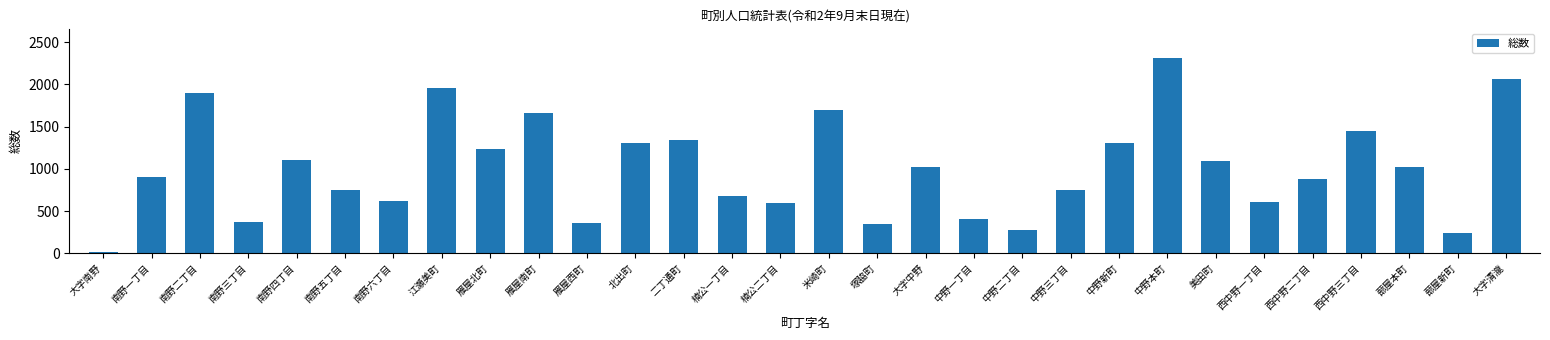

What is the approximate value at 西中野二丁目?

883